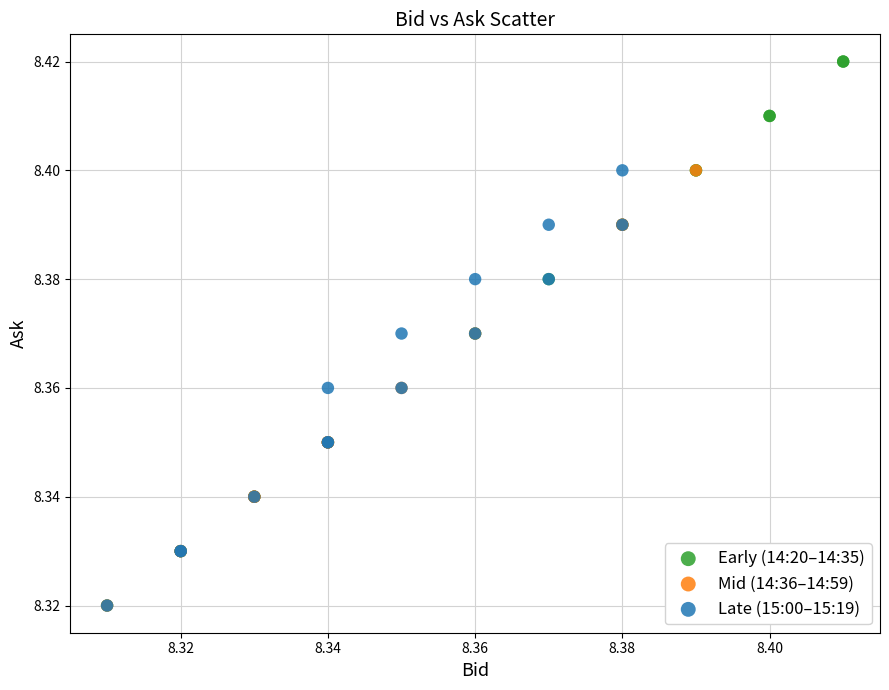

Which series has the largest Y range (max minus min)?

Early (14:20–14:35)